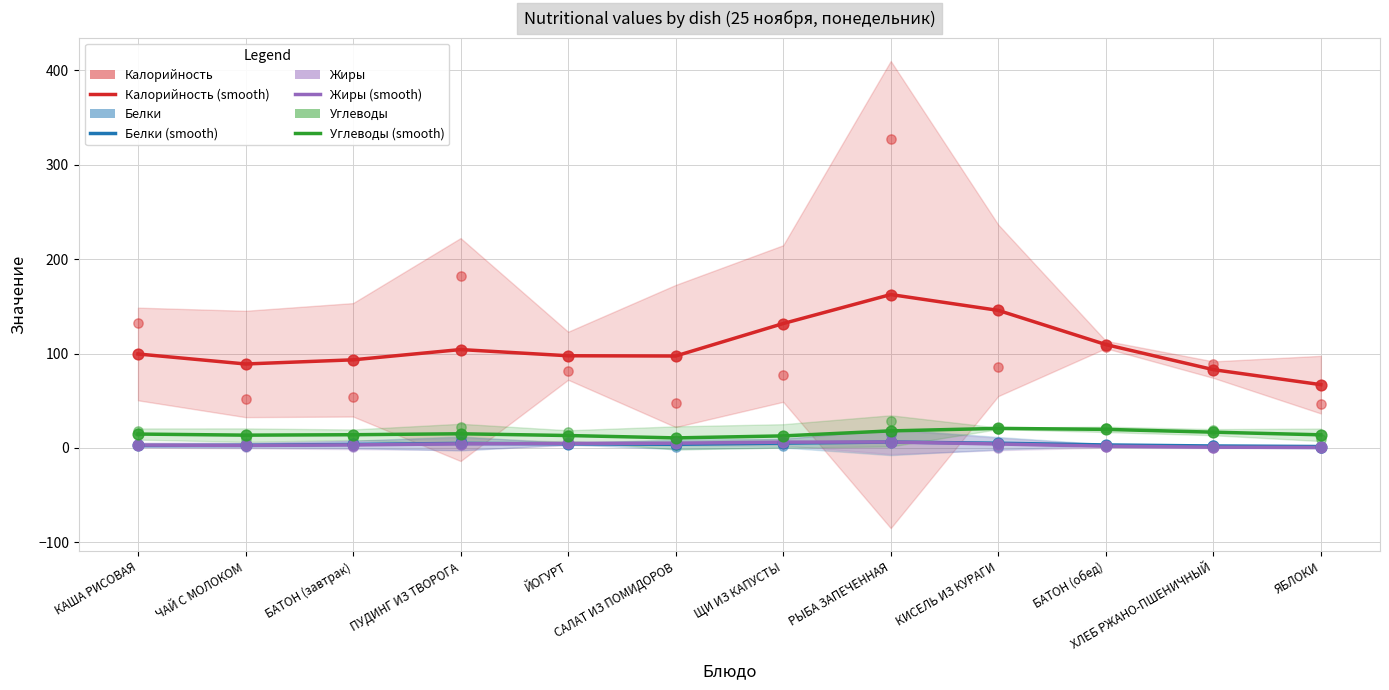

At which category is the sum across all series the highest?

РЫБА ЗАПЕЧЕННАЯ